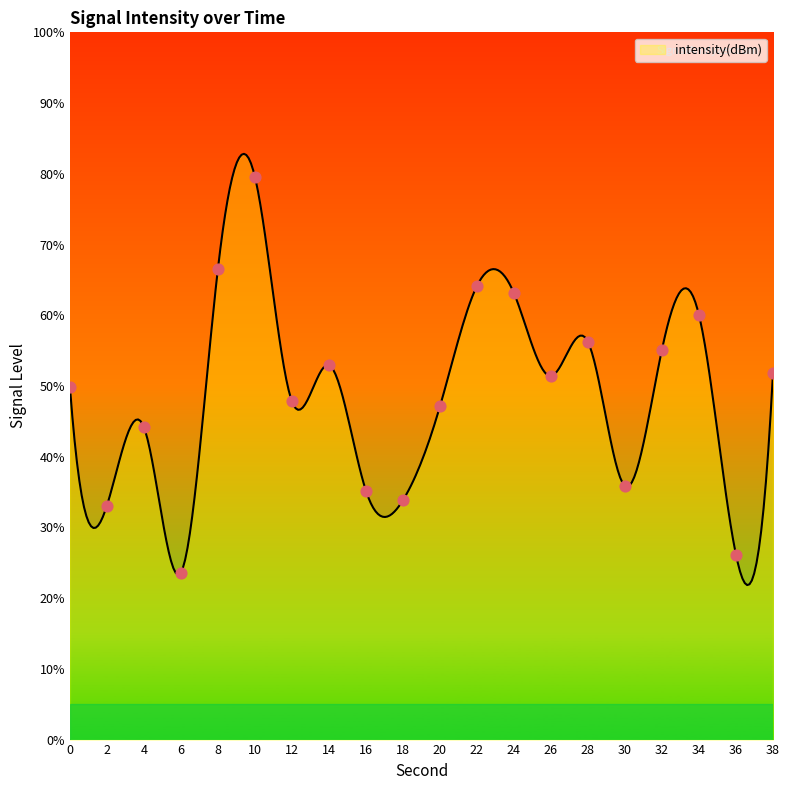

What is the change in value from 2 to 38?

+18.7